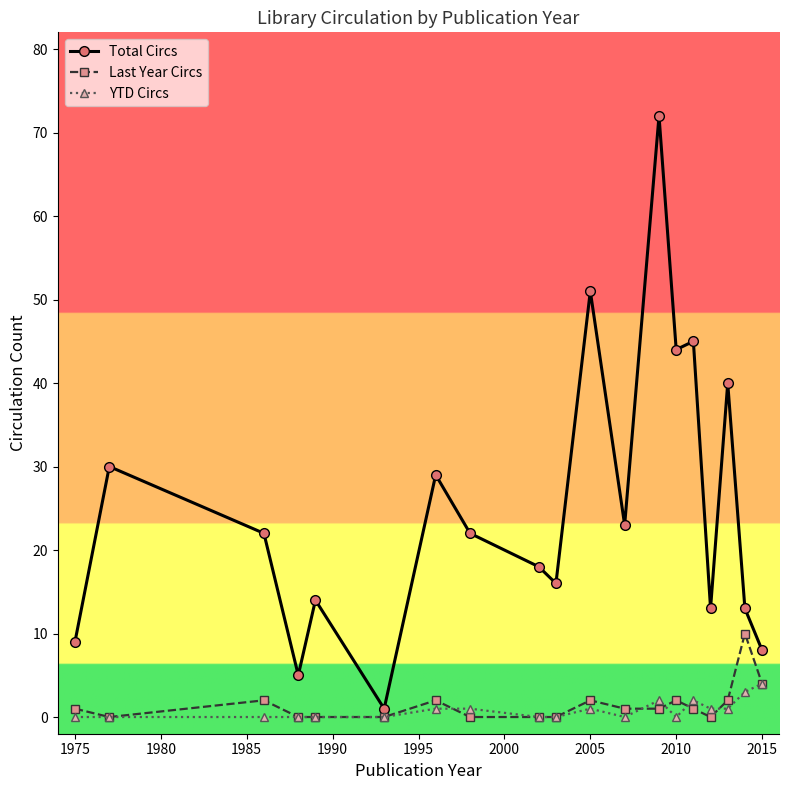

Which series has the widest spread of values?

Total Circs